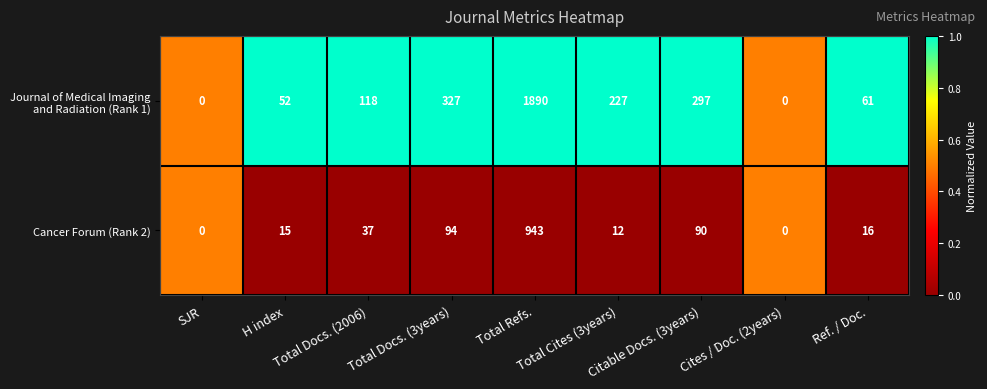

What is the average value of the Cancer Forum (Rank 2) series?

134